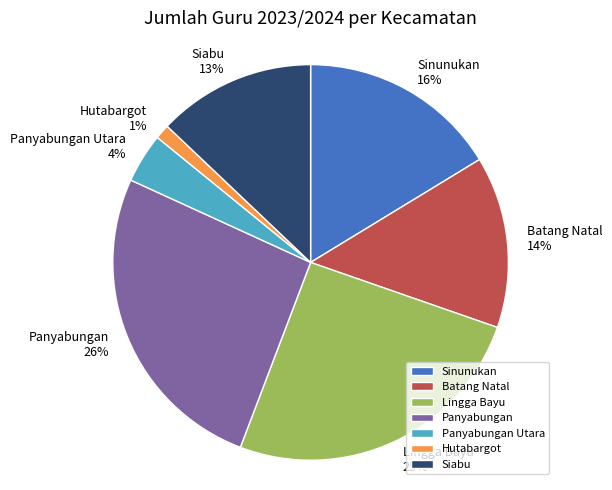

Rank the categories by value from highest to lowest.

Panyabungan, Lingga Bayu, Sinunukan, Batang Natal, Siabu, Panyabungan Utara, Hutabargot